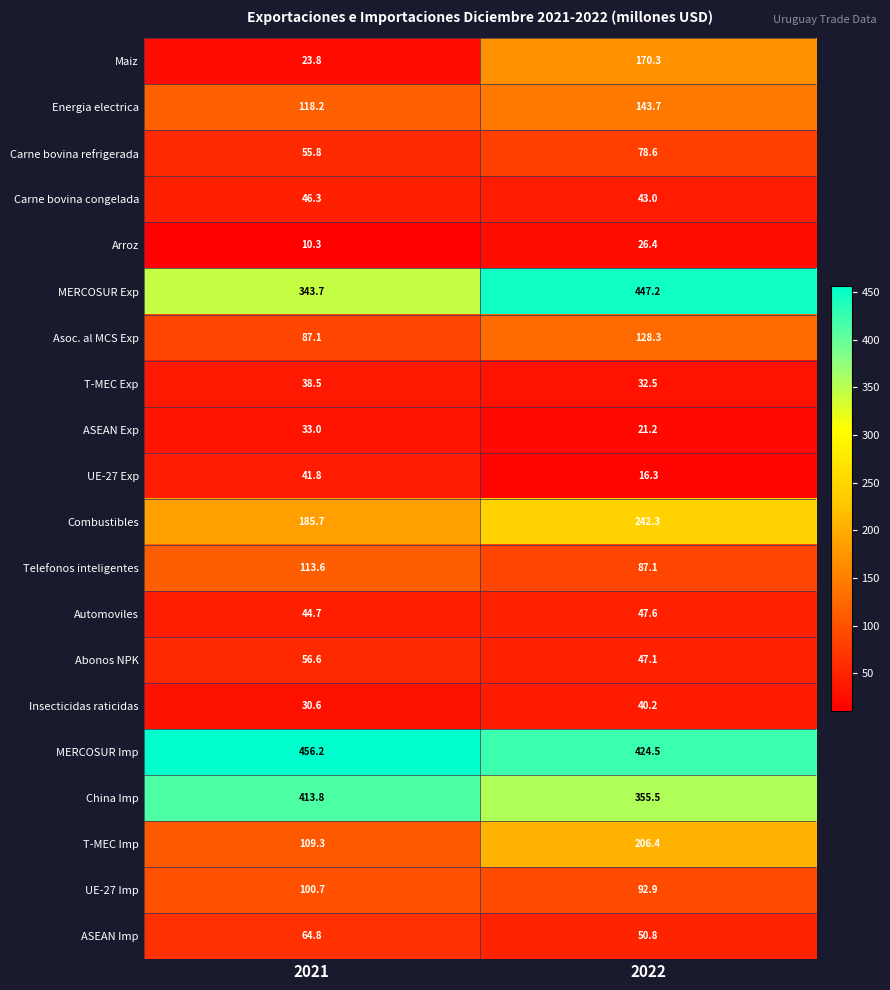

How many data points does each series have?

2